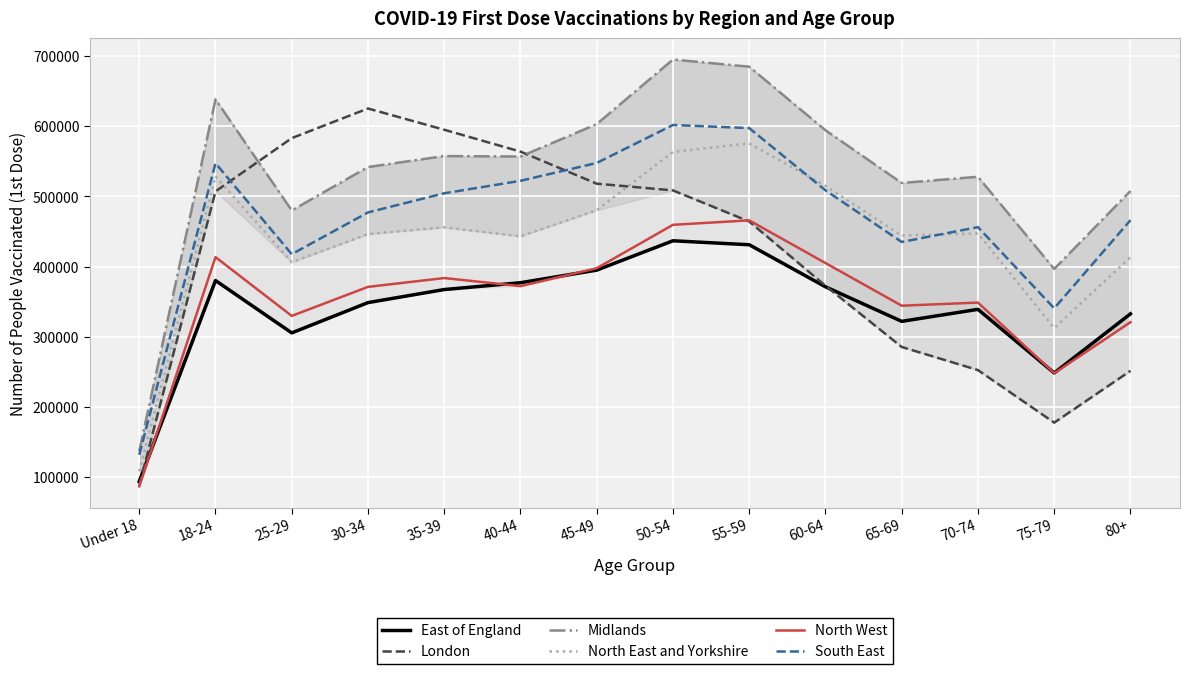

Is the value of South East at Under 18 greater than the value of Midlands at 25-29?

No